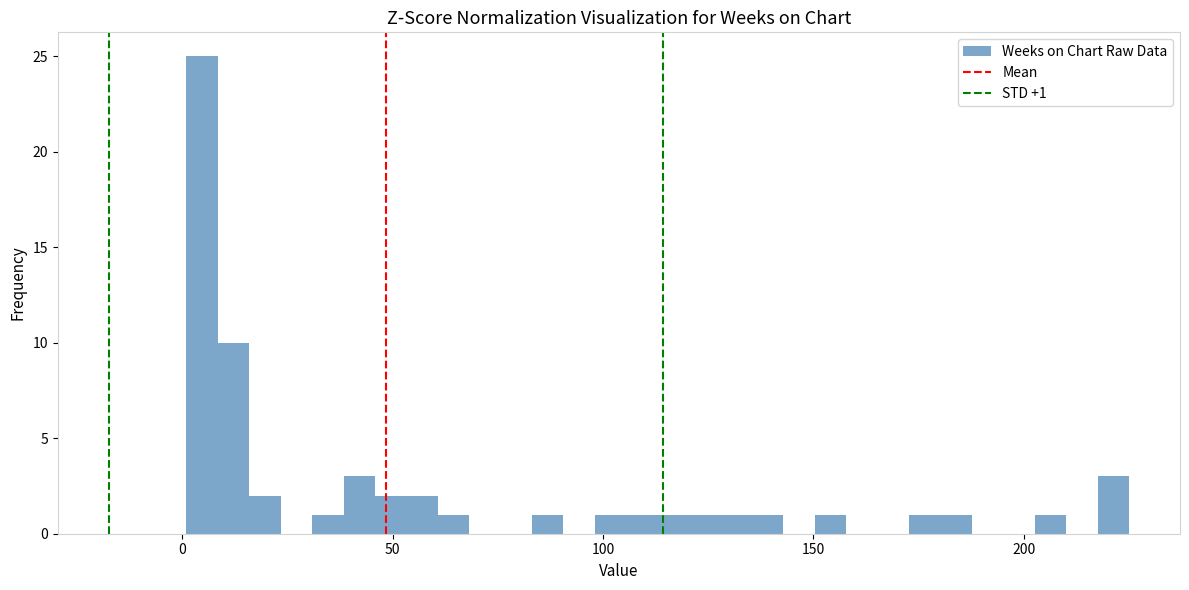

Around what value on the x-axis is the tallest bar? Give the approximate position of its centre, as read against the axis.

5